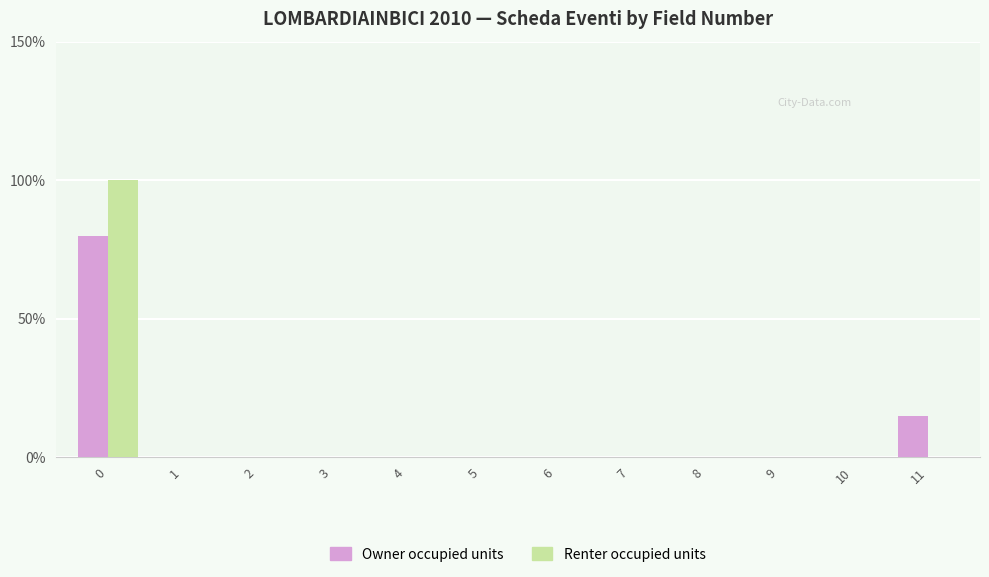

Are the bars horizontal?

No